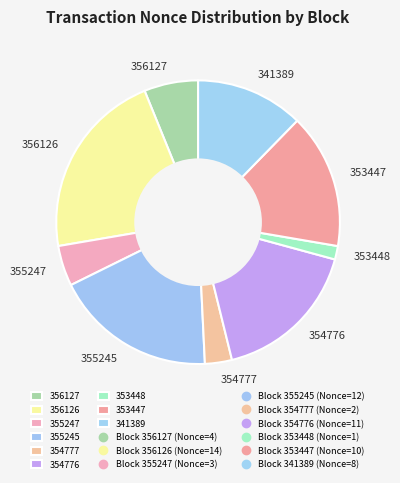

Combined, do 341389 and 356126 account for over 50%?

No